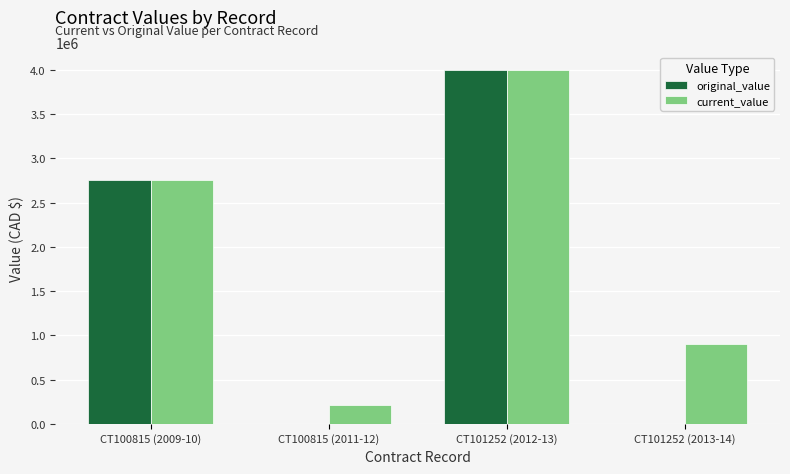

The current_value series shows 211305.0 at CT100815 (2011-12). True or false?

True